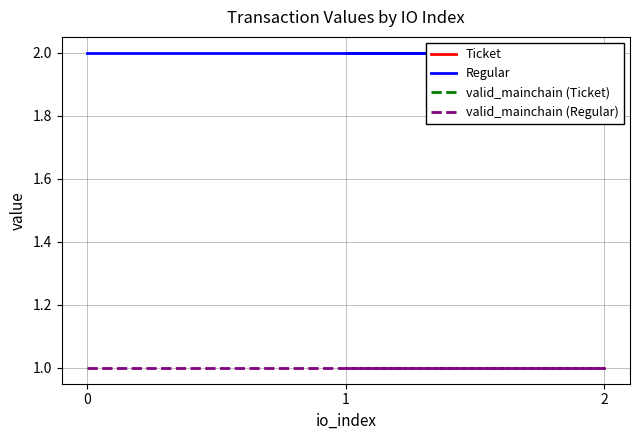

Is it true that Regular equals 2.0 at 1?

True